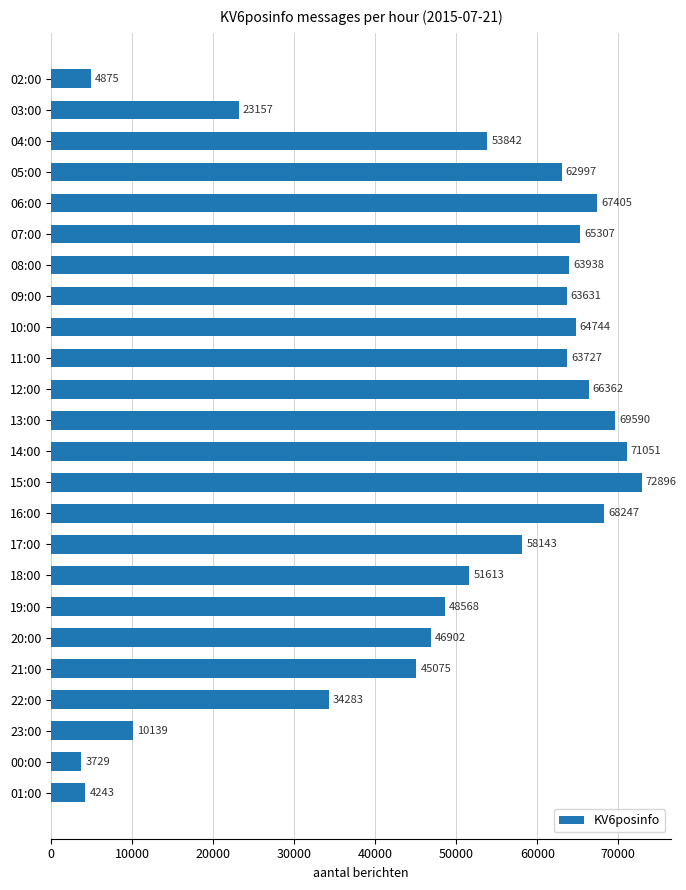

Rank the categories by value from highest to lowest.

15:00, 14:00, 13:00, 16:00, 06:00, 12:00, 07:00, 10:00, 08:00, 11:00, 09:00, 05:00, 17:00, 04:00, 18:00, 19:00, 20:00, 21:00, 22:00, 03:00, 23:00, 02:00, 01:00, 00:00